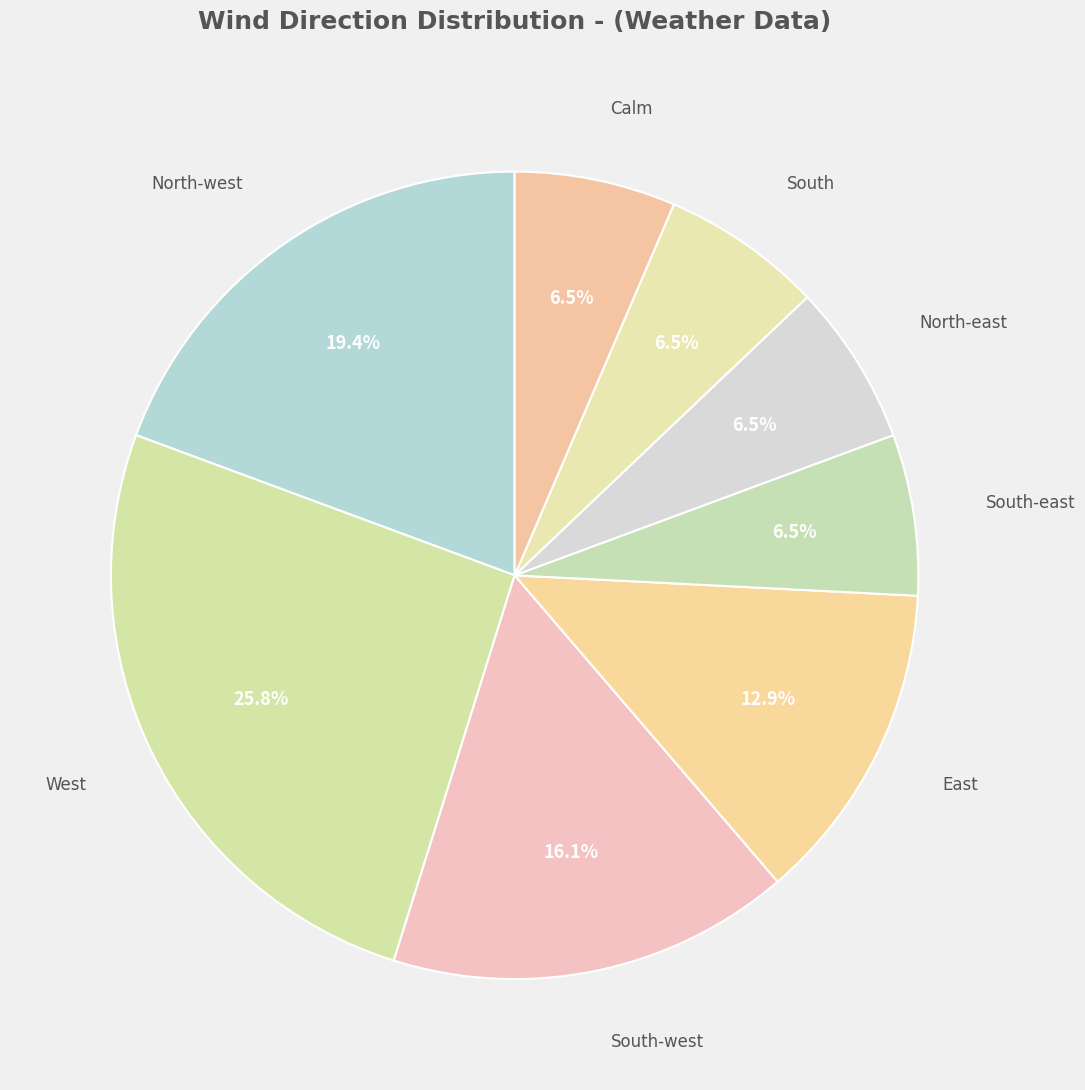

How many slices are in this pie chart?

8